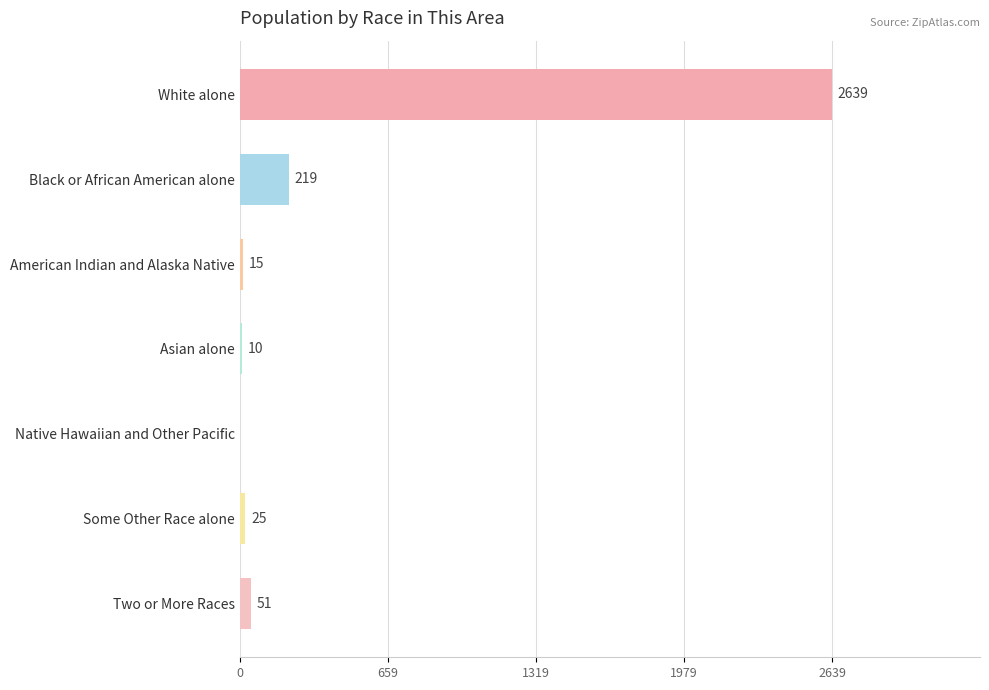

What is the sum of the values at American Indian and Alaska Native and Black or African American alone?

234